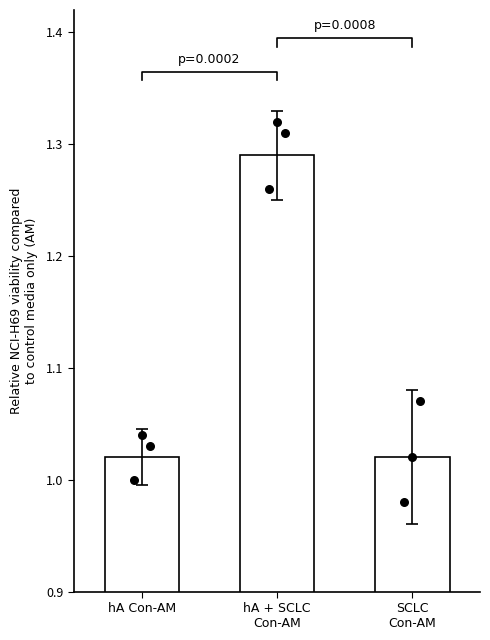

At how many categories does at least one series exceed 1?

3